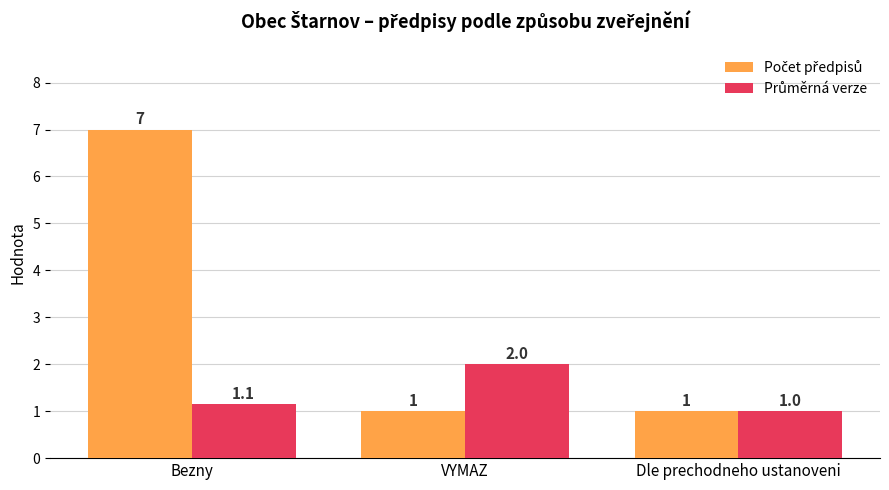

What is the maximum value shown in the chart?

7.0